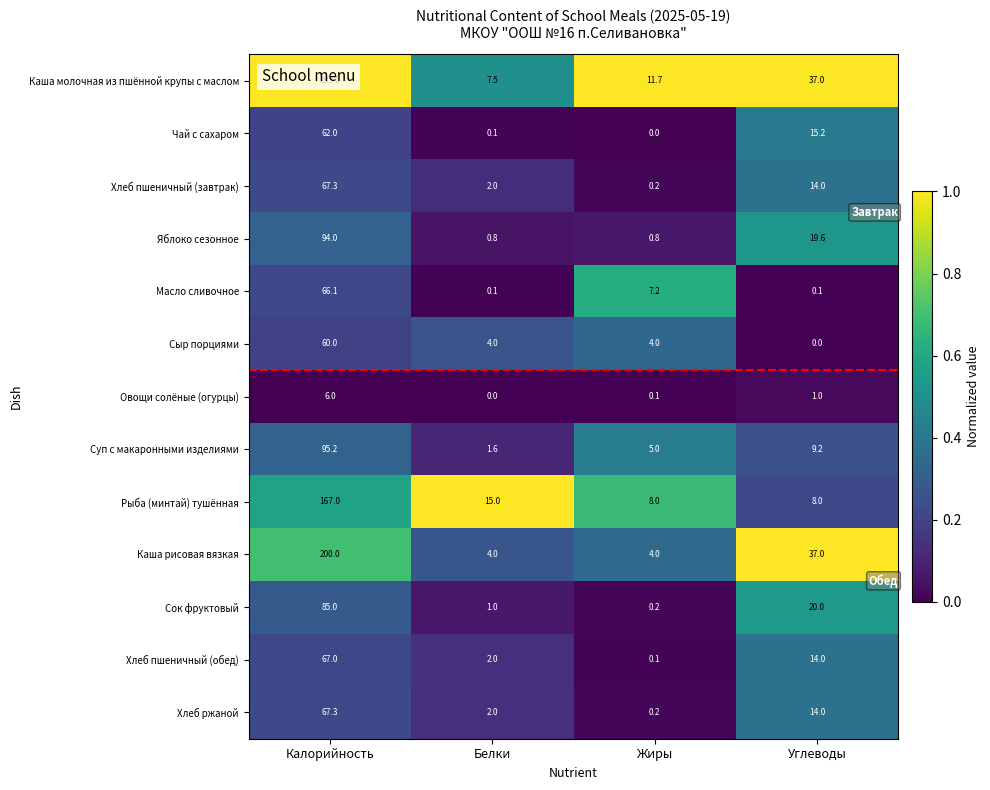

Which label corresponds to the largest value in the chart?

Калорийность